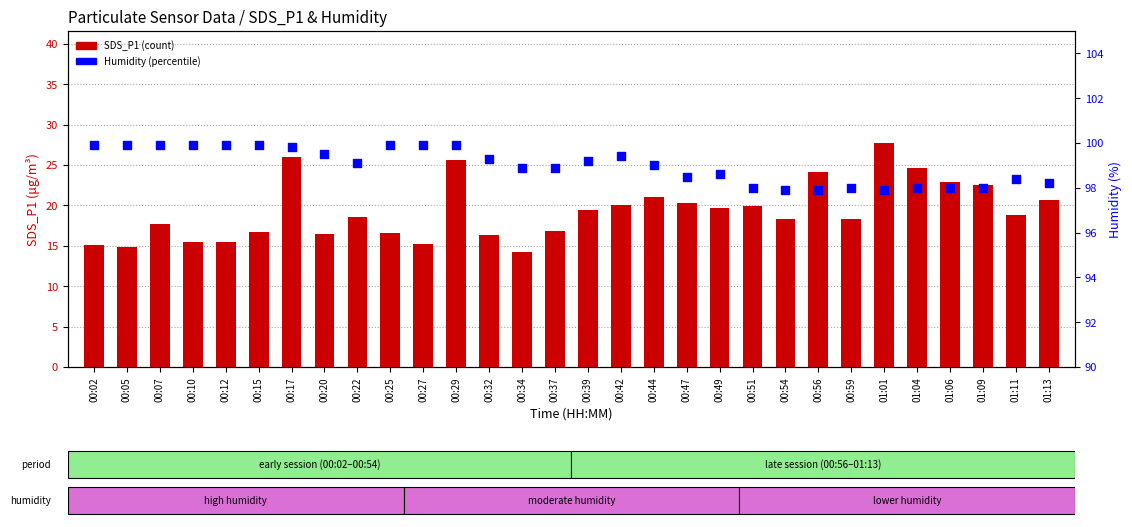

What is the total value across all series at 00:47?

118.8